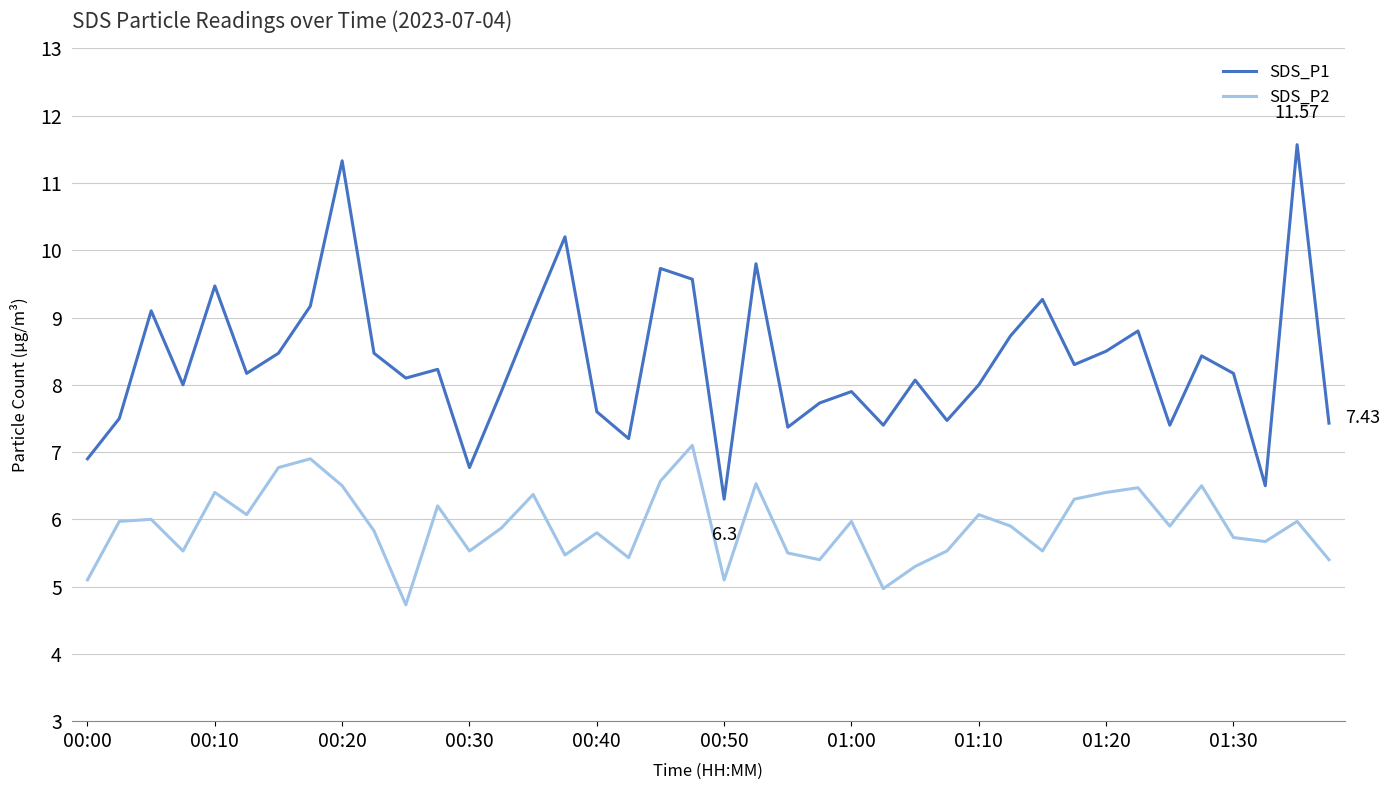

Which series has the largest total across all categories?

SDS_P1